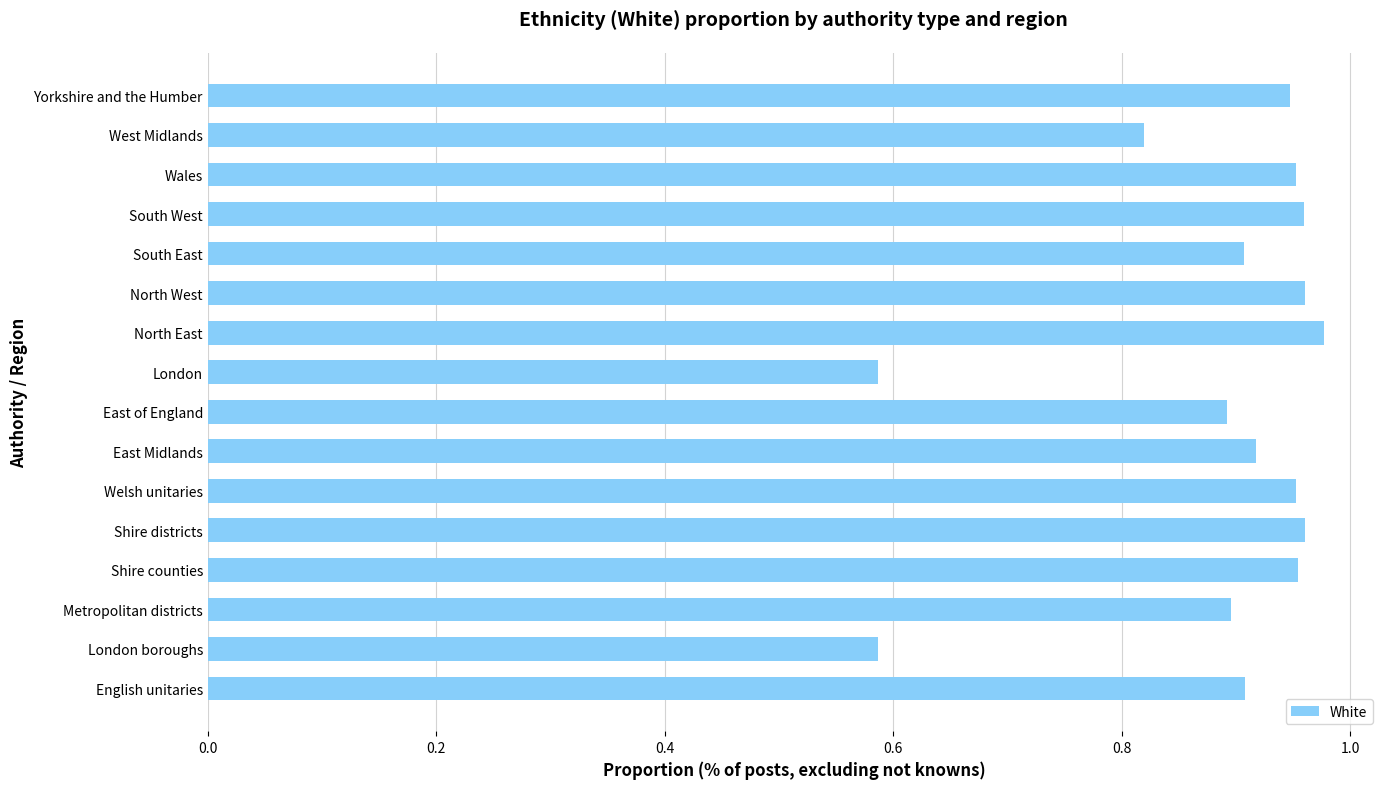

Between Yorkshire and the Humber and West Midlands, which is larger?

Yorkshire and the Humber